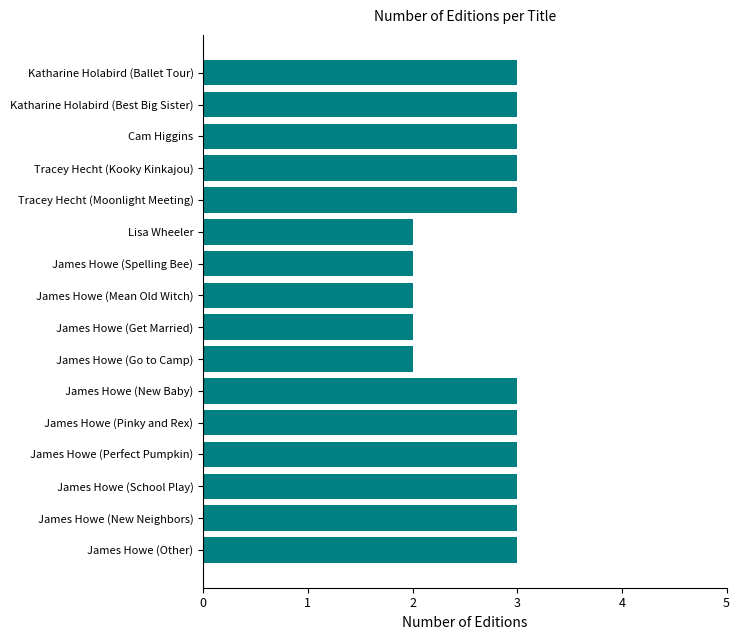

Does the chart contain stacked bars?

No